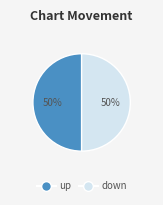

Count the number of slices in the pie.

2